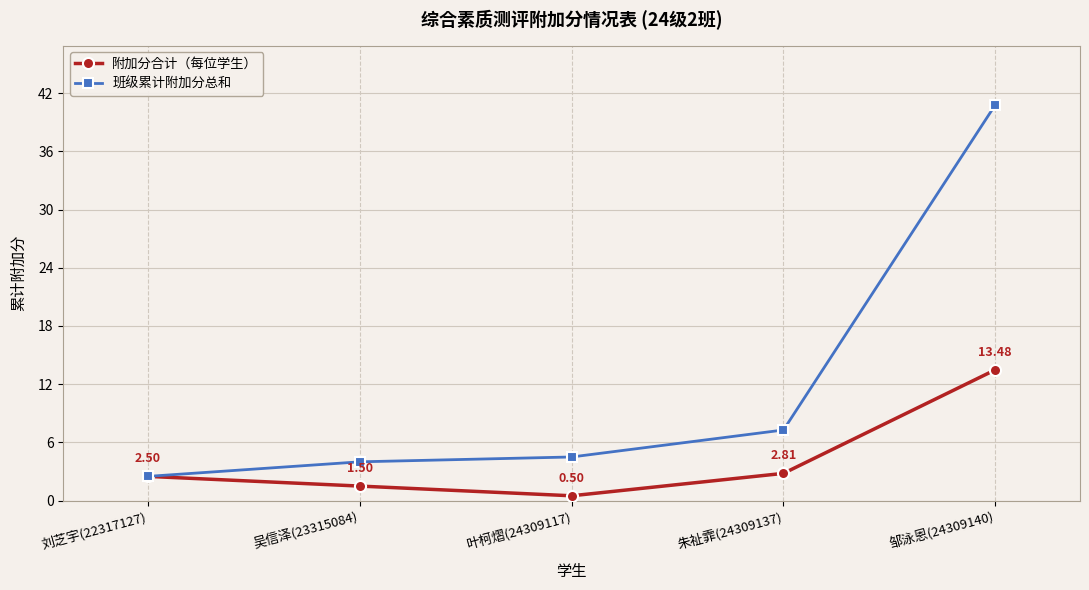

The value of 班级累计附加分总和 at 朱祉霏(24309137) is 5.0. True or false?

False